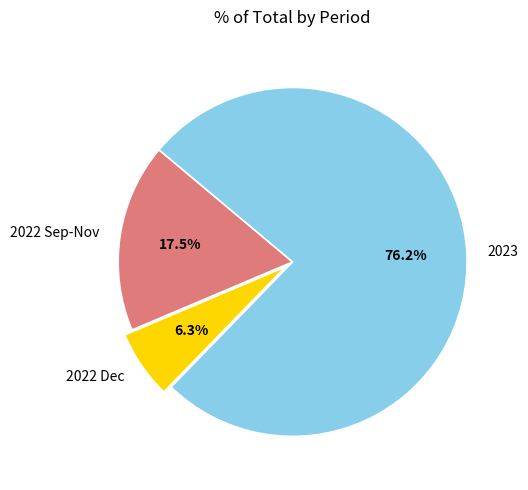

Which has a higher value, 2022 Sep-Nov or 2022 Dec?

2022 Sep-Nov